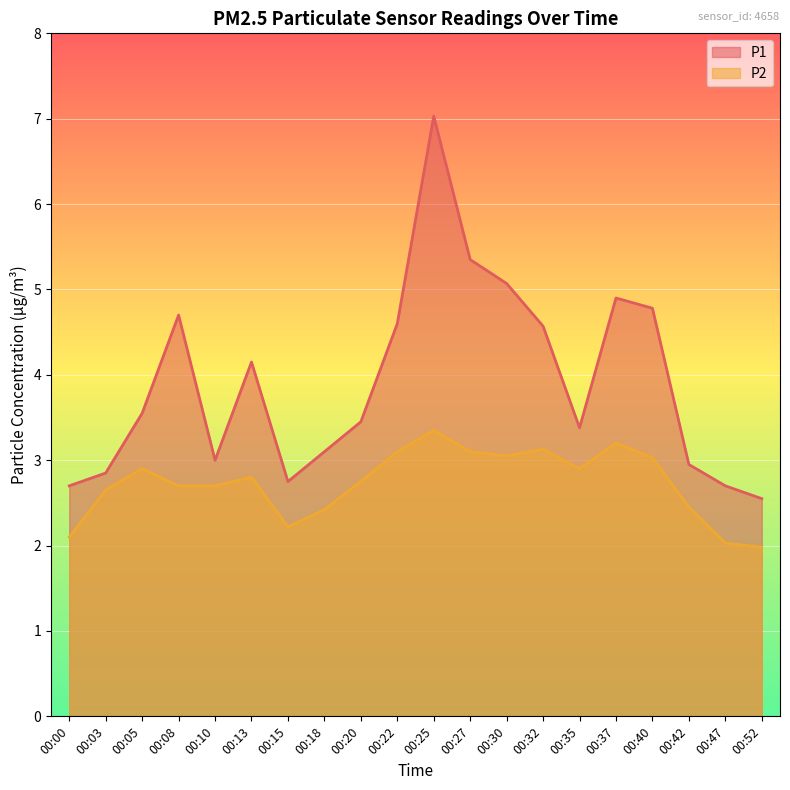

Read the P2 value at 00:40.

3.0